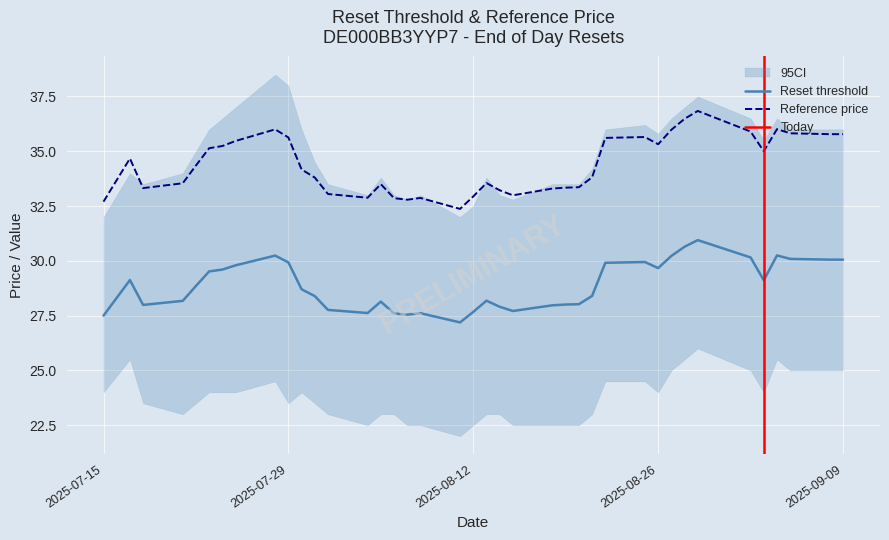

Rank the series by their maximum value, from lowest to highest.

Reset threshold, Reference price